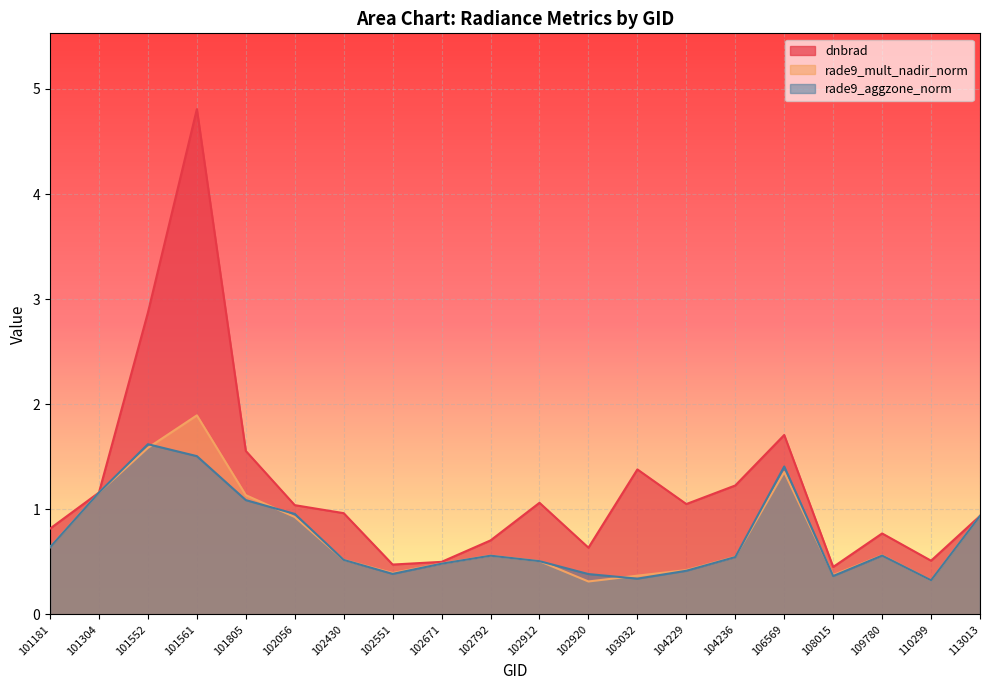

What is the lowest value of the rade9_mult_nadir_norm series?

0.3